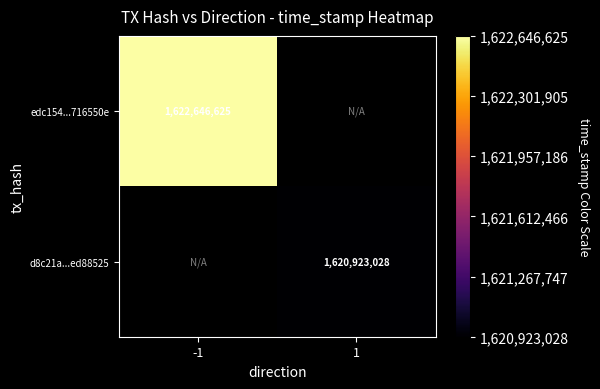

The value of edc154...716550e at -1 is 1622646625. True or false?

True